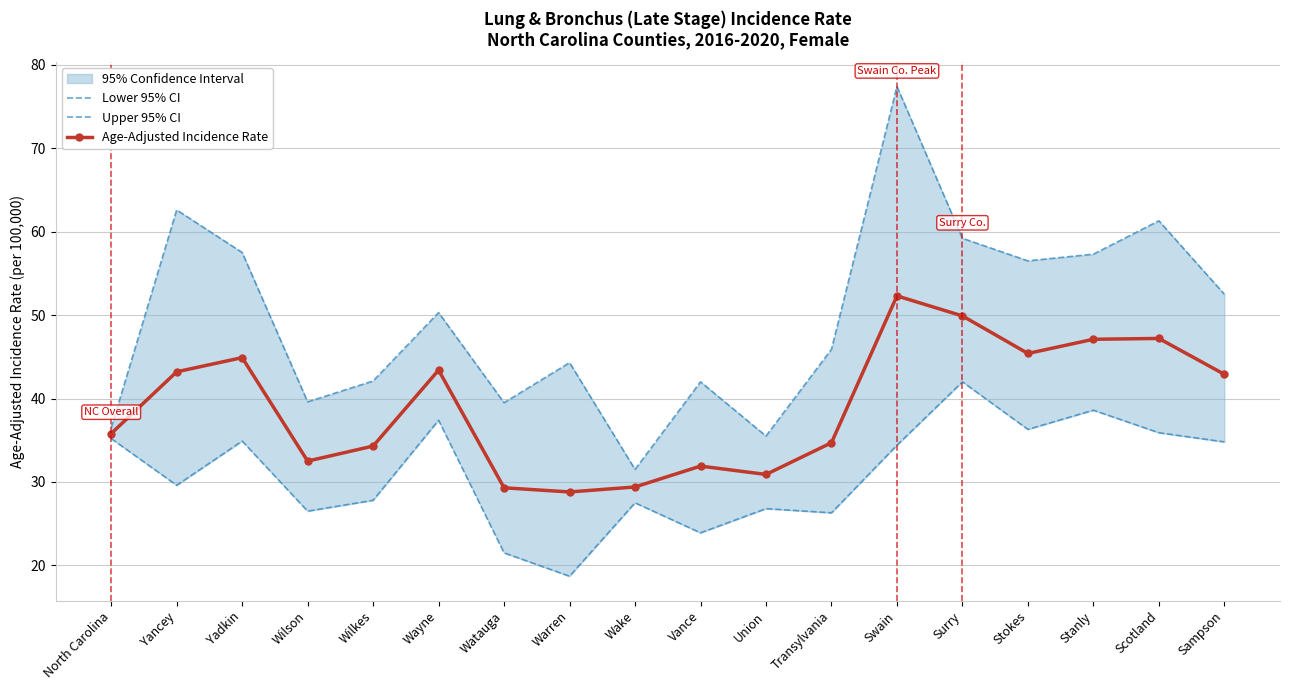

What are all the series names shown in the legend?

Lower 95% CI, Upper 95% CI, Age-Adjusted Incidence Rate